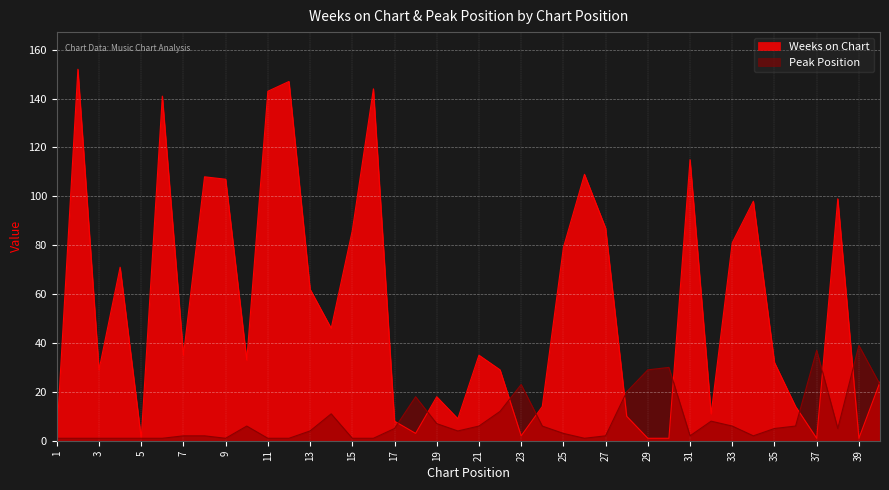

Where is the first local minimum for Peak Position?

9